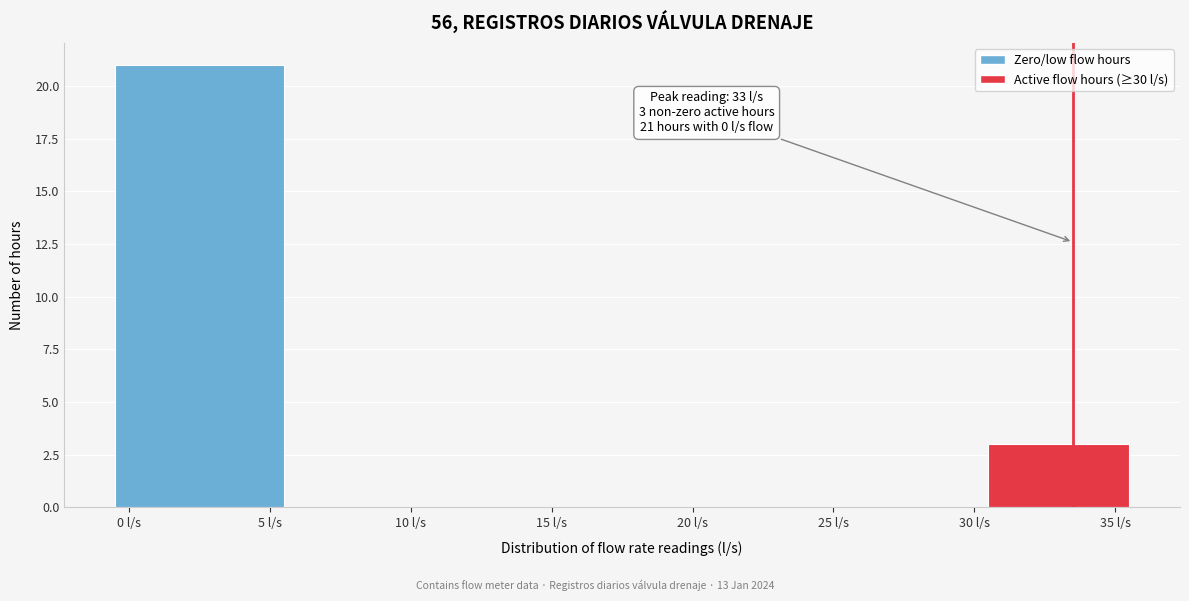

Reading right to left, extract all data points from this chart.

35 l/s=3	30 l/s=0	25 l/s=0	20 l/s=0	15 l/s=0	10 l/s=0	0 l/s=21